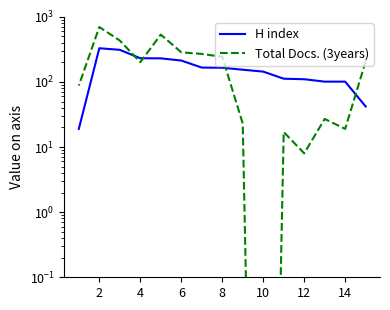

Is it true that Total Docs. (3years) equals 18.7 at 14?

False